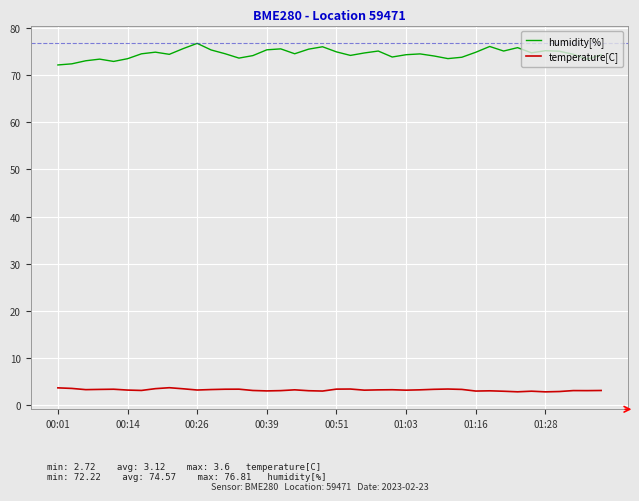

What is the difference between the maximum and minimum values in the temperature[C] series?

0.9